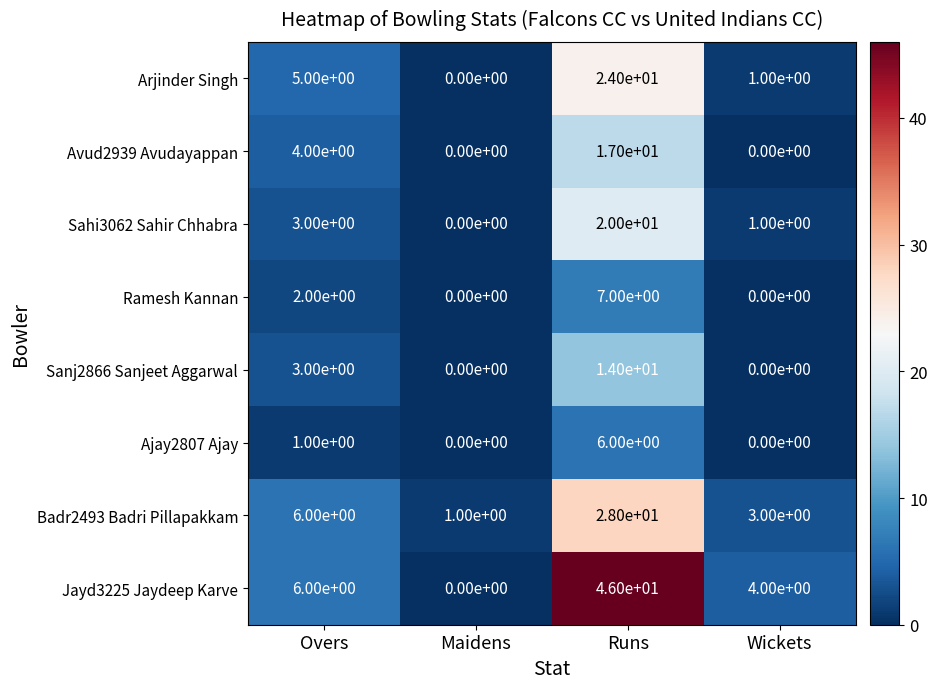

What is the spread (max minus min) of values at Wickets?

4